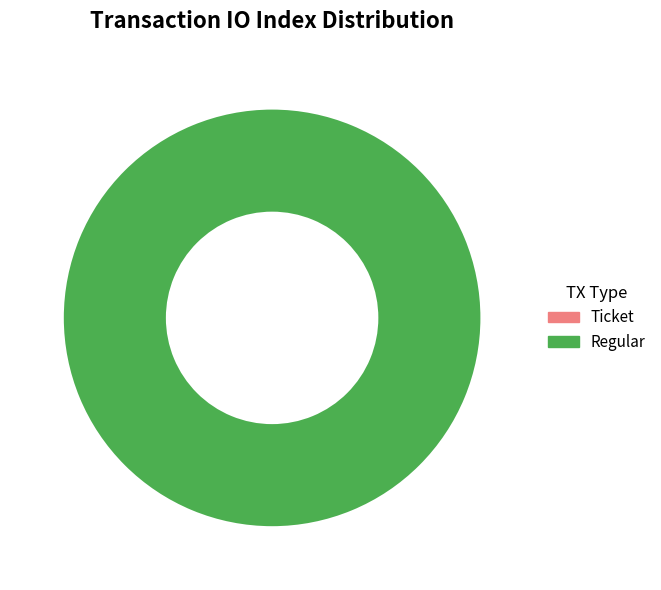

Count the number of slices in the pie.

2